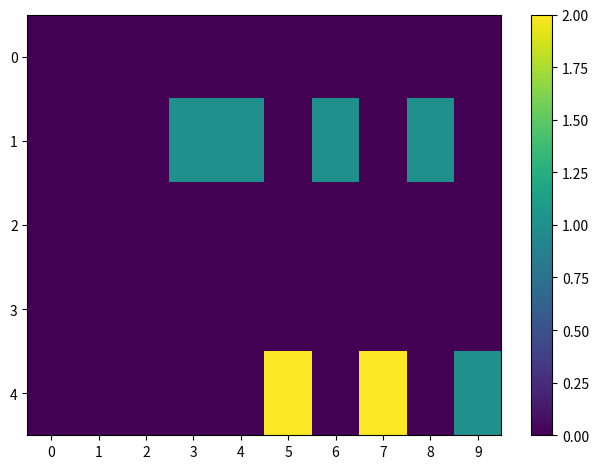

At which category is the sum across all series the highest?

5